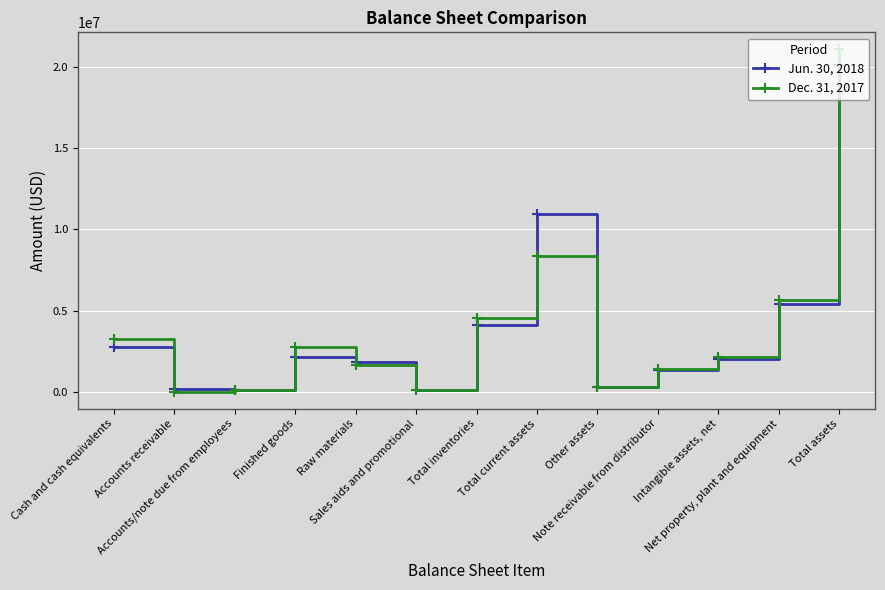

What is the difference between the Dec. 31, 2017 values at Total current assets and Note receivable from distributor?

6990571